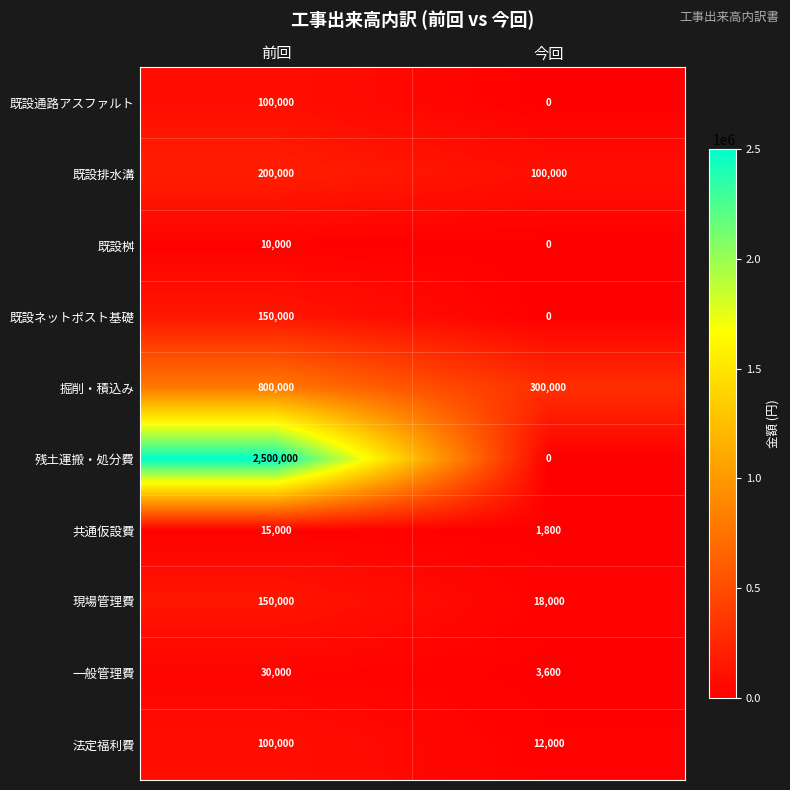

What value does the 現場管理費 series have at 前回, to the nearest 10?

150000